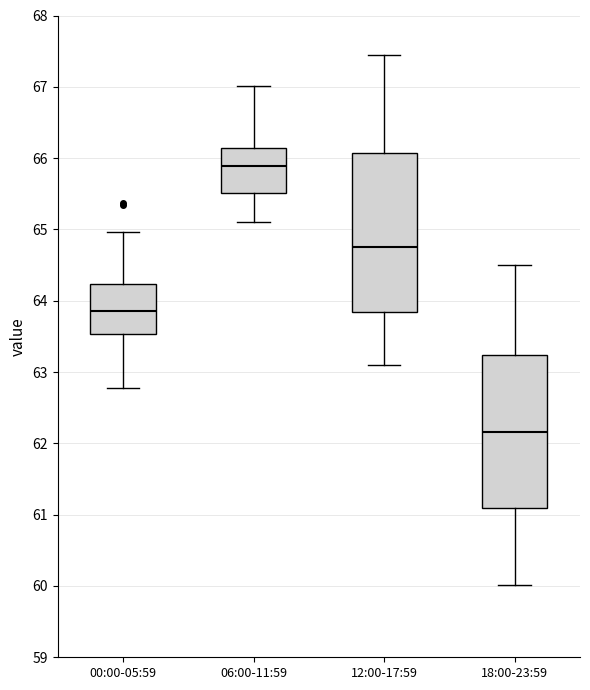

Reading left to right, read every box against the y-axis: the position of its median line, the range the box covers, and the ends of its whiskers. The values are not printed on the chart, so give them approximately, as read against the axis.

00:00-05:59: median 63.9, box 63.5 to 64.2, whiskers 62.8 to 65.0
06:00-11:59: median 65.9, box 65.5 to 66.1, whiskers 65.1 to 67.0
12:00-17:59: median 64.8, box 63.8 to 66.1, whiskers 63.1 to 67.5
18:00-23:59: median 62.2, box 61.1 to 63.2, whiskers 60.0 to 64.5